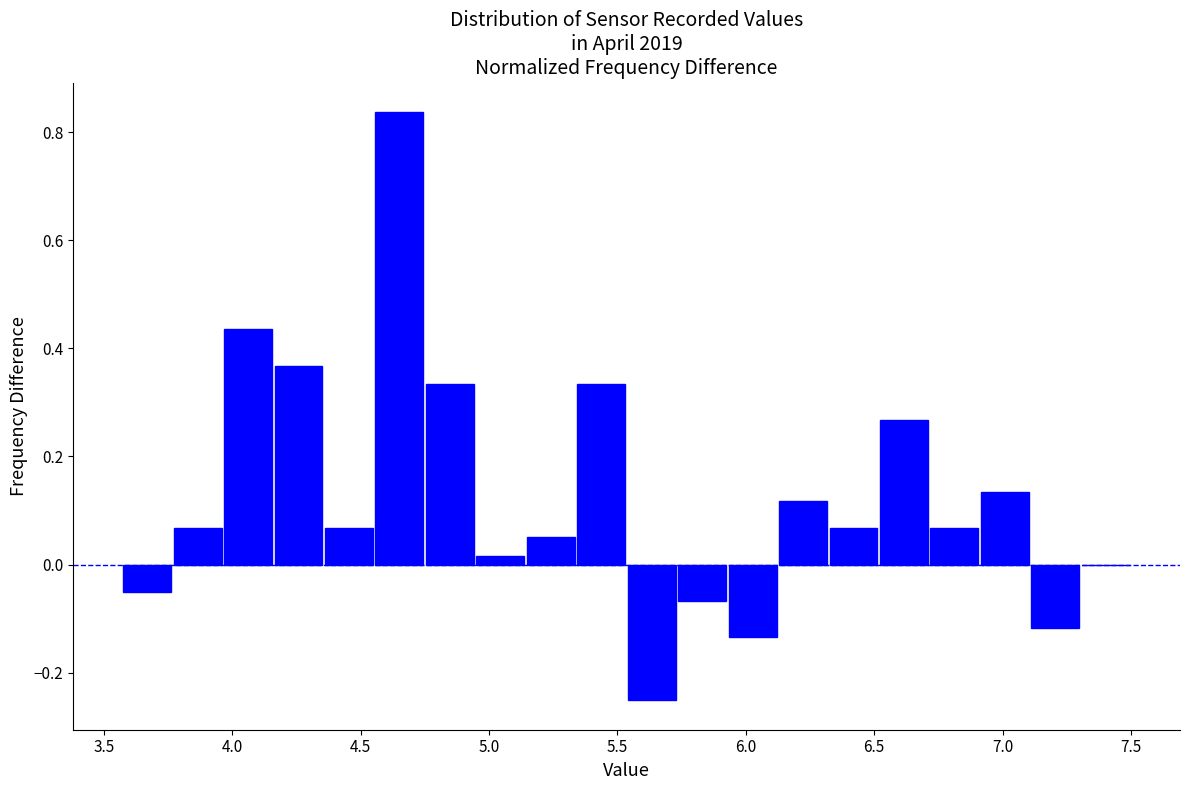

Read against the x-axis, roughly where is the centre of the tallest bar?

4.65